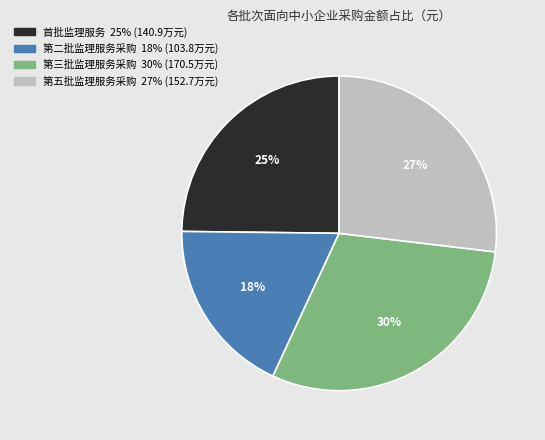

Count the number of slices in the pie.

4